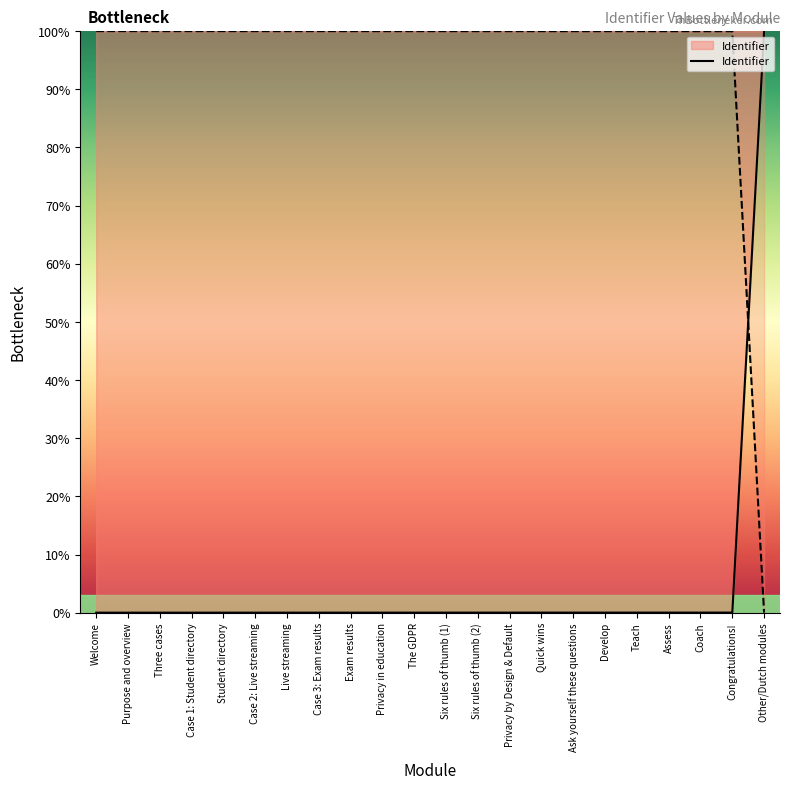

True or false: the data has more than 2 interior local peaks.

False